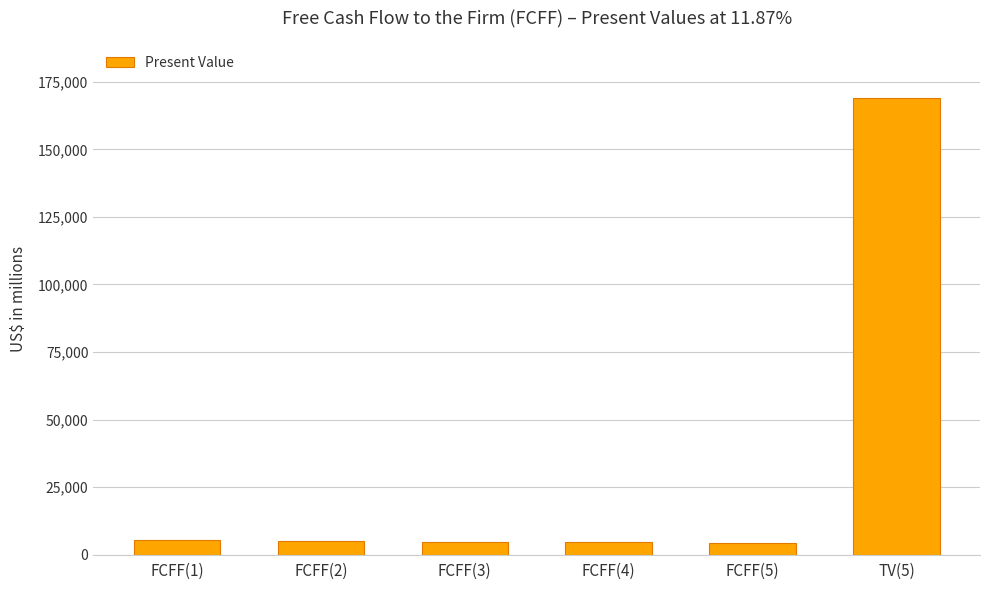

What is the difference between the maximum and minimum values?

164429